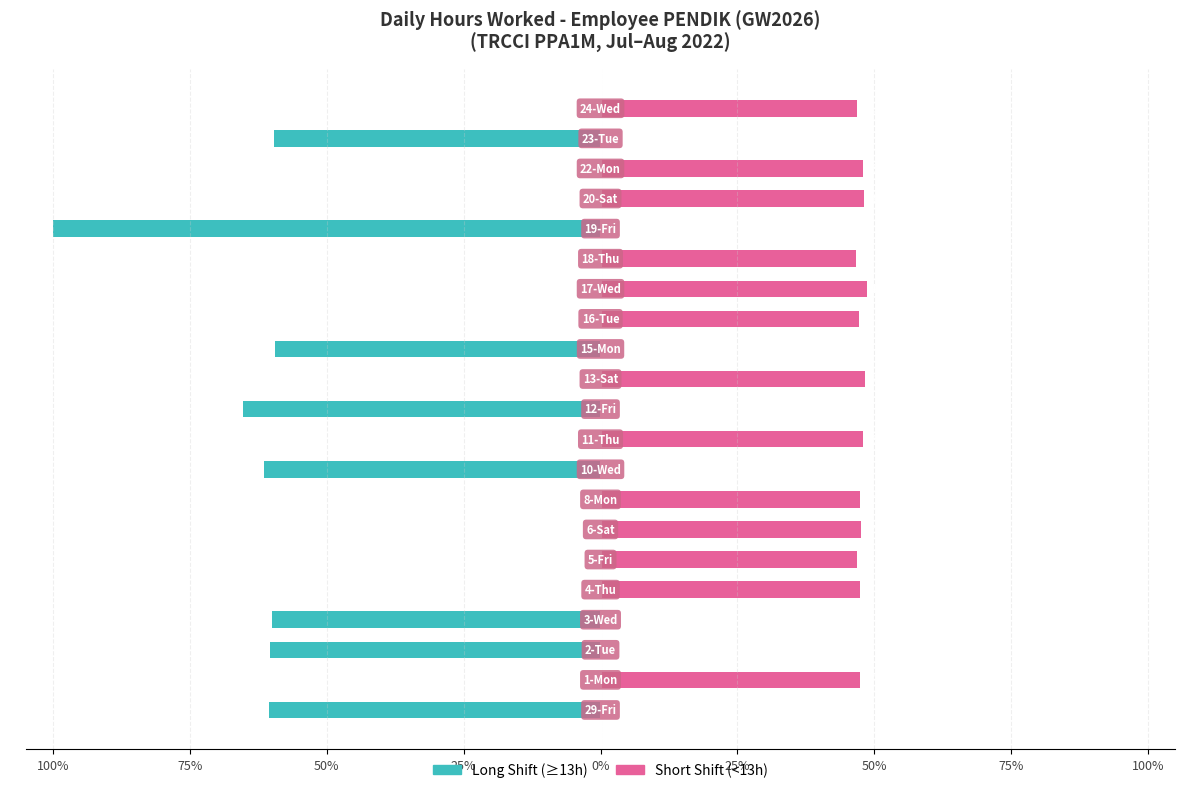

List the series in order of their overall mean, lowest first.

Long Shift (≥13h), Short Shift (<13h)